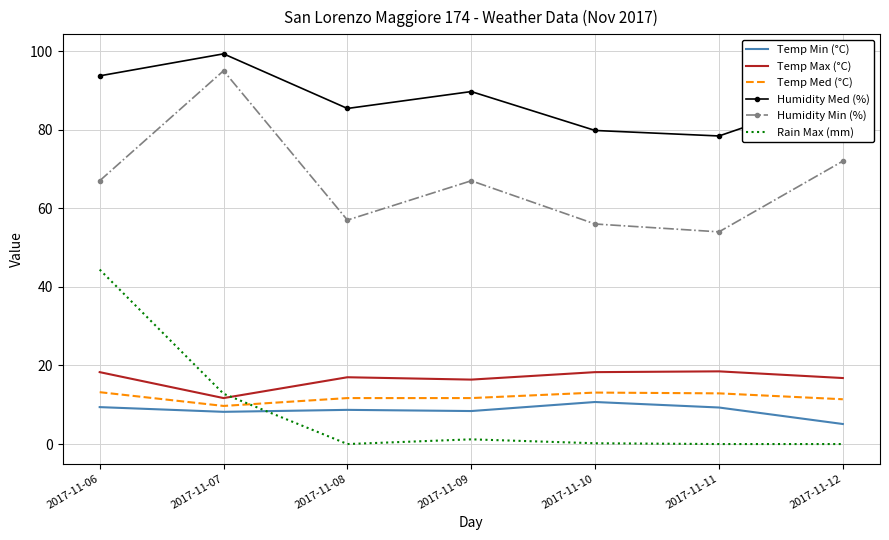

At which label does Temp Max (°C) first exceed 17?

2017-11-06